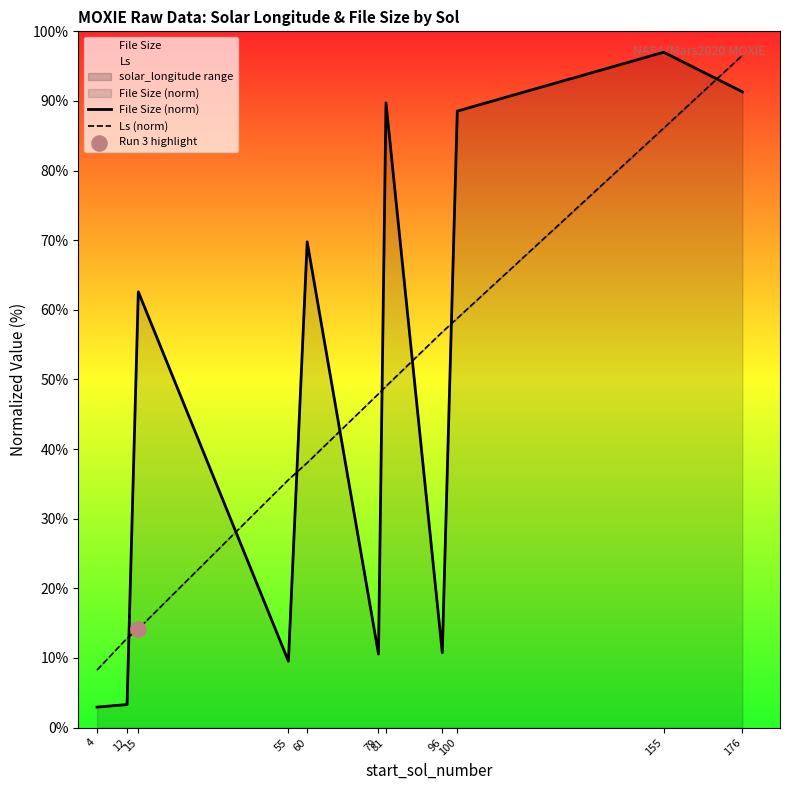

What are all the series names shown in the legend?

File Size (norm), Ls (norm)